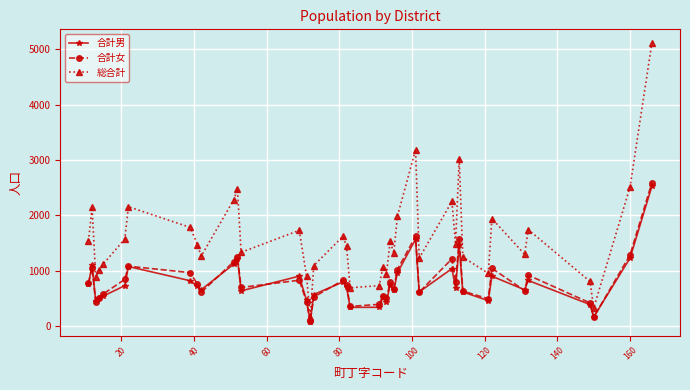

What is the value of the 合計女 point at the 4th from the left?

511